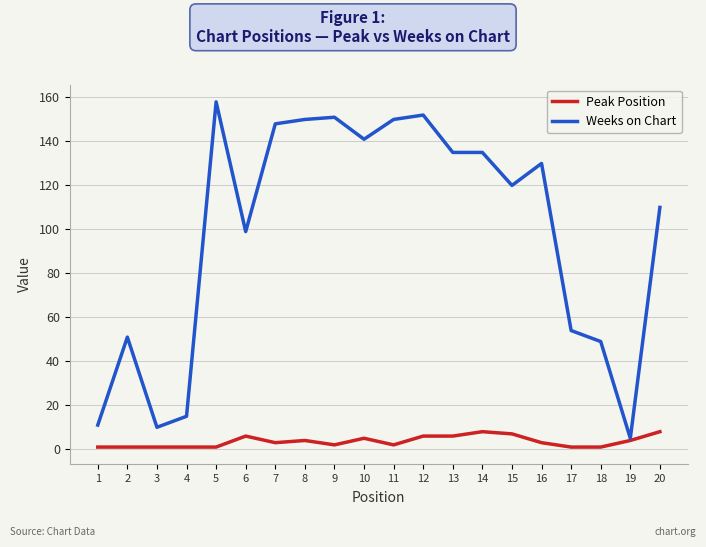

True or false: Peak Position has a value of 5 at 10.

True